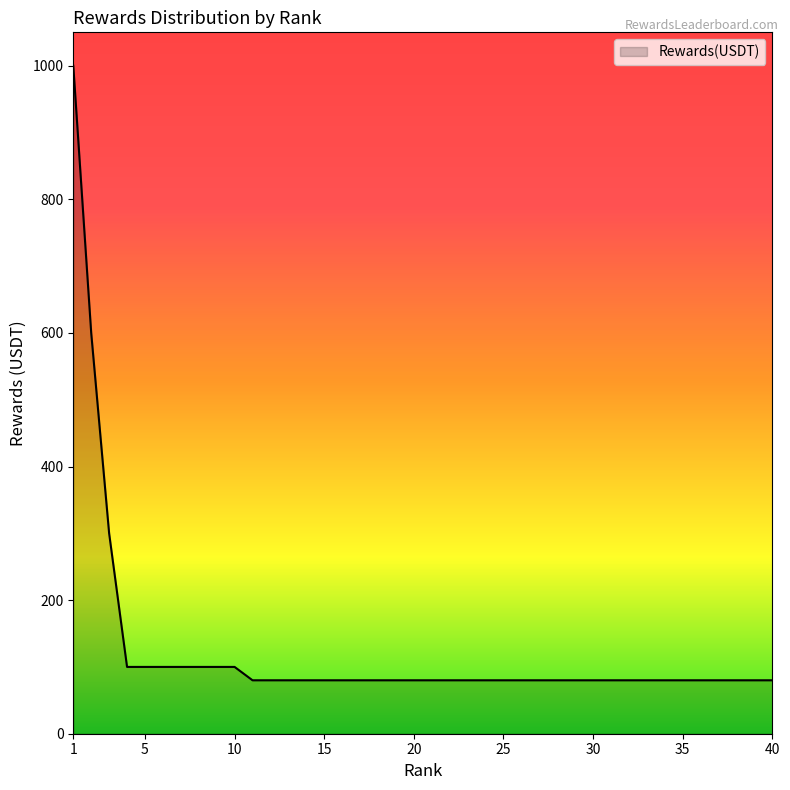

What is the minimum value shown in the chart?

80